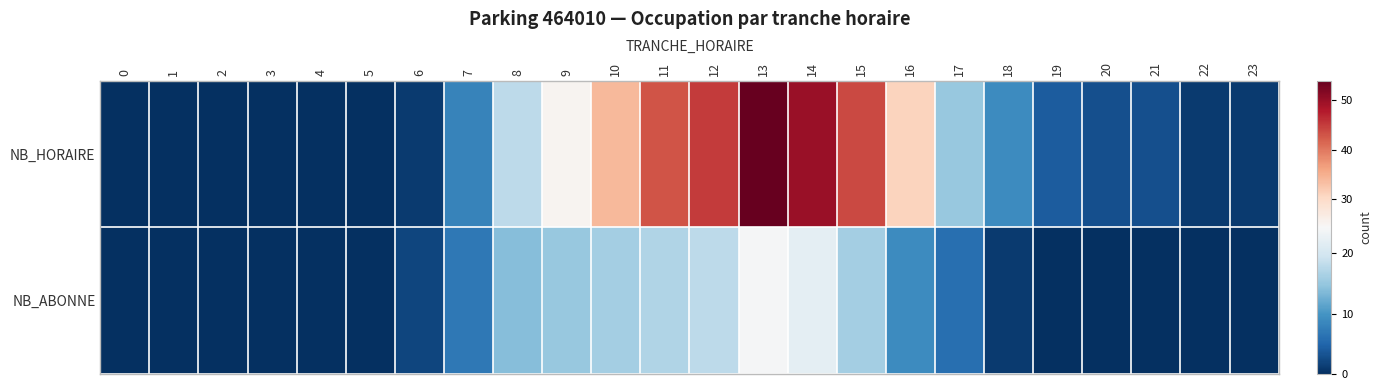

How many categories are shown in the chart?

24